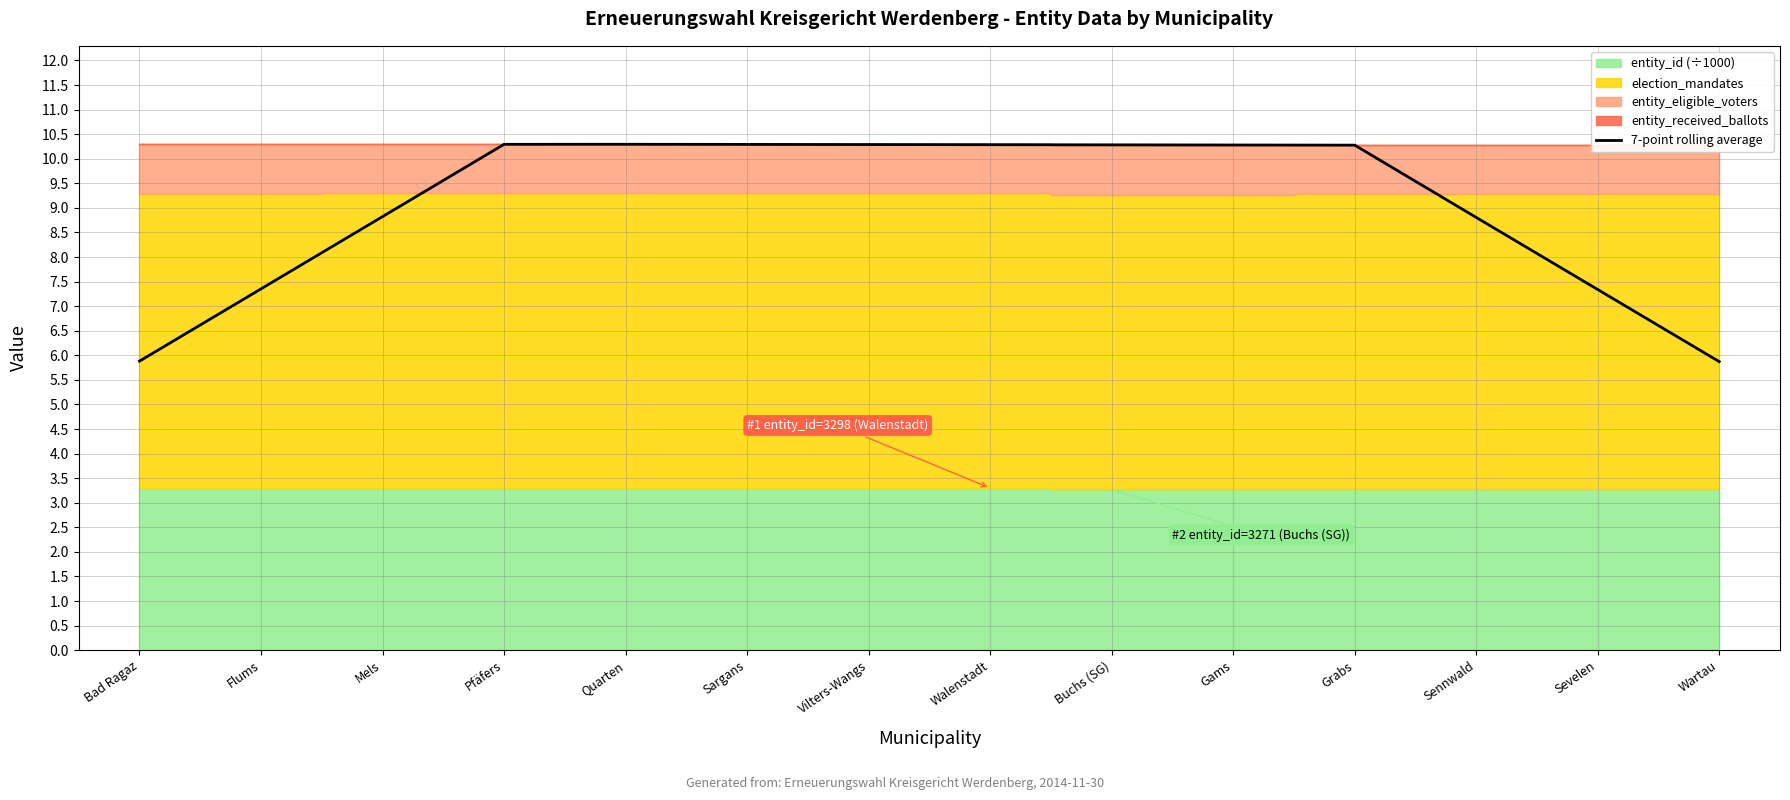

Which has a higher value, Wartau or Sennwald?

Sennwald